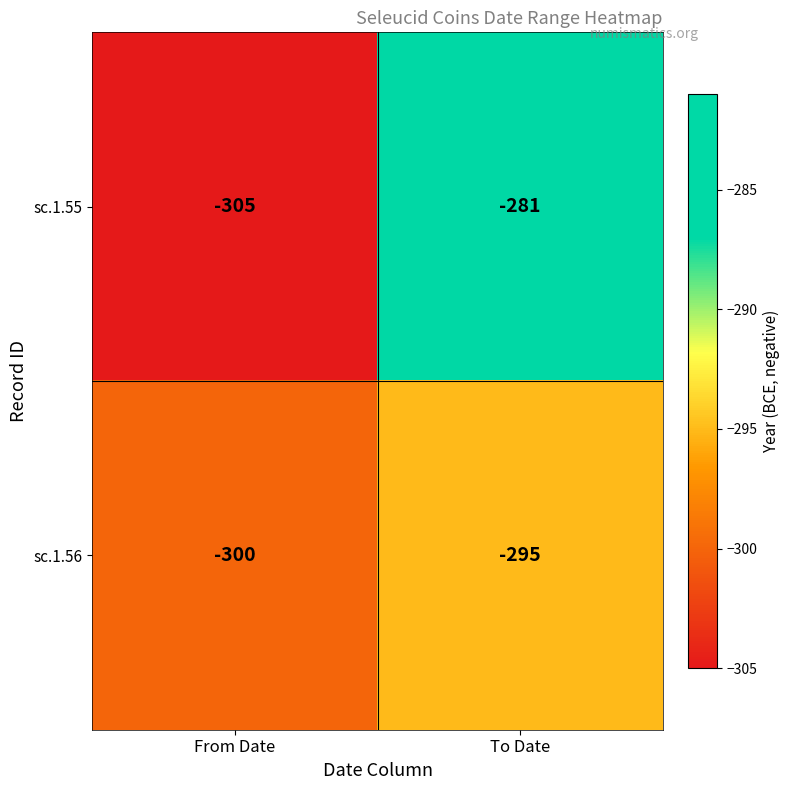

Which series has the widest spread of values?

sc.1.55